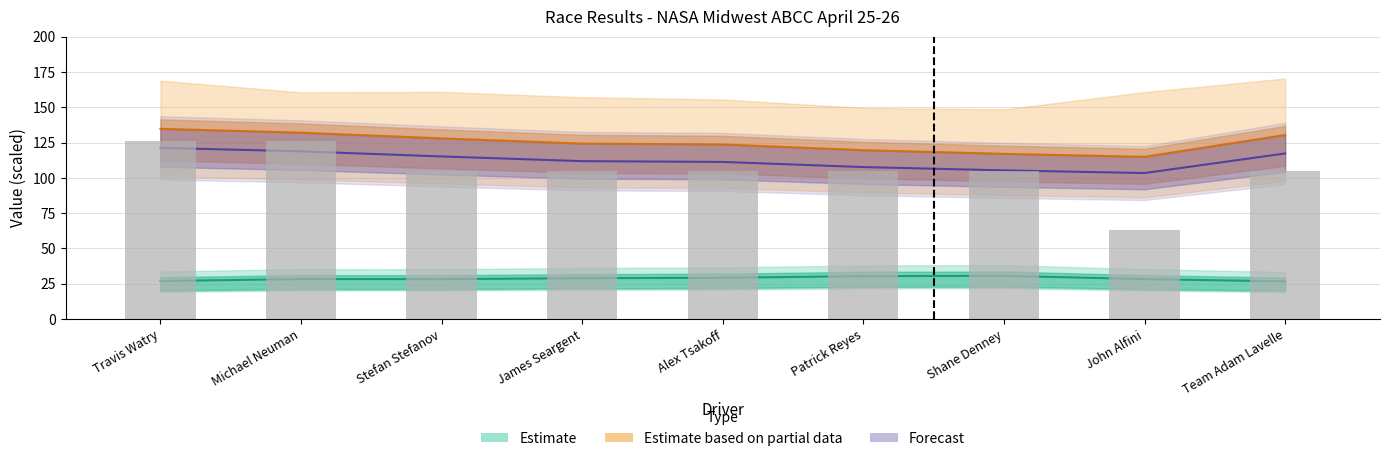

Does the chart contain stacked bars?

No